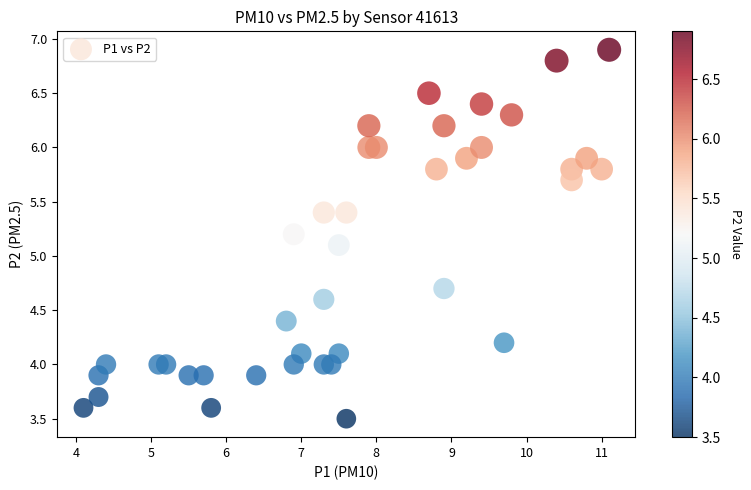

What Y value in the scatter plot is closest to 5?

5.1